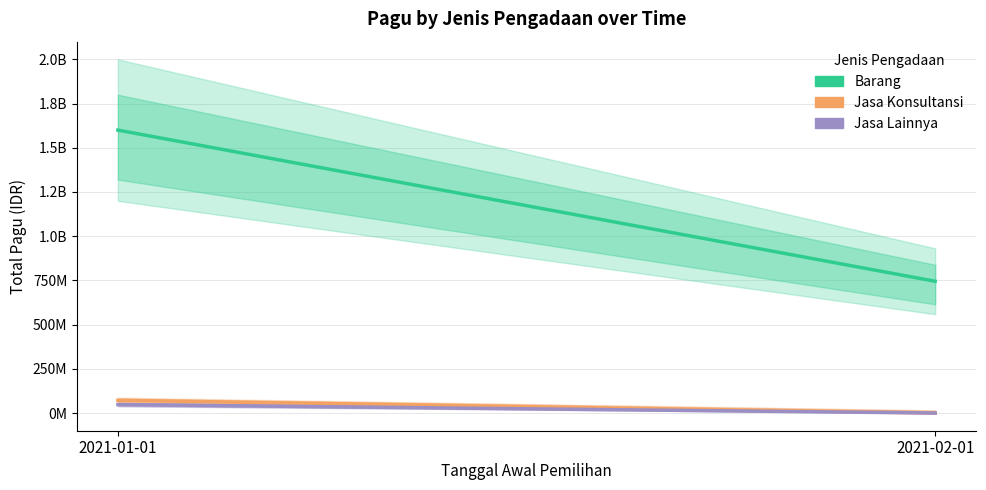

At which category does the chart reach its peak across all series?

2021-01-01